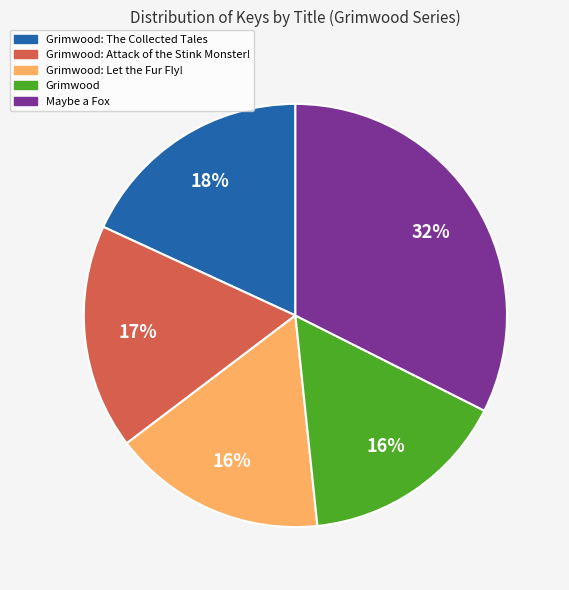

To the nearest percent, what is the average slice percentage?

20%